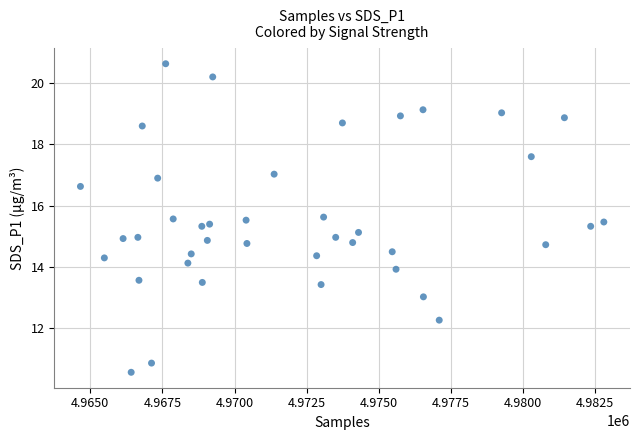

What is the range of X values (max minus min)?

18137.0